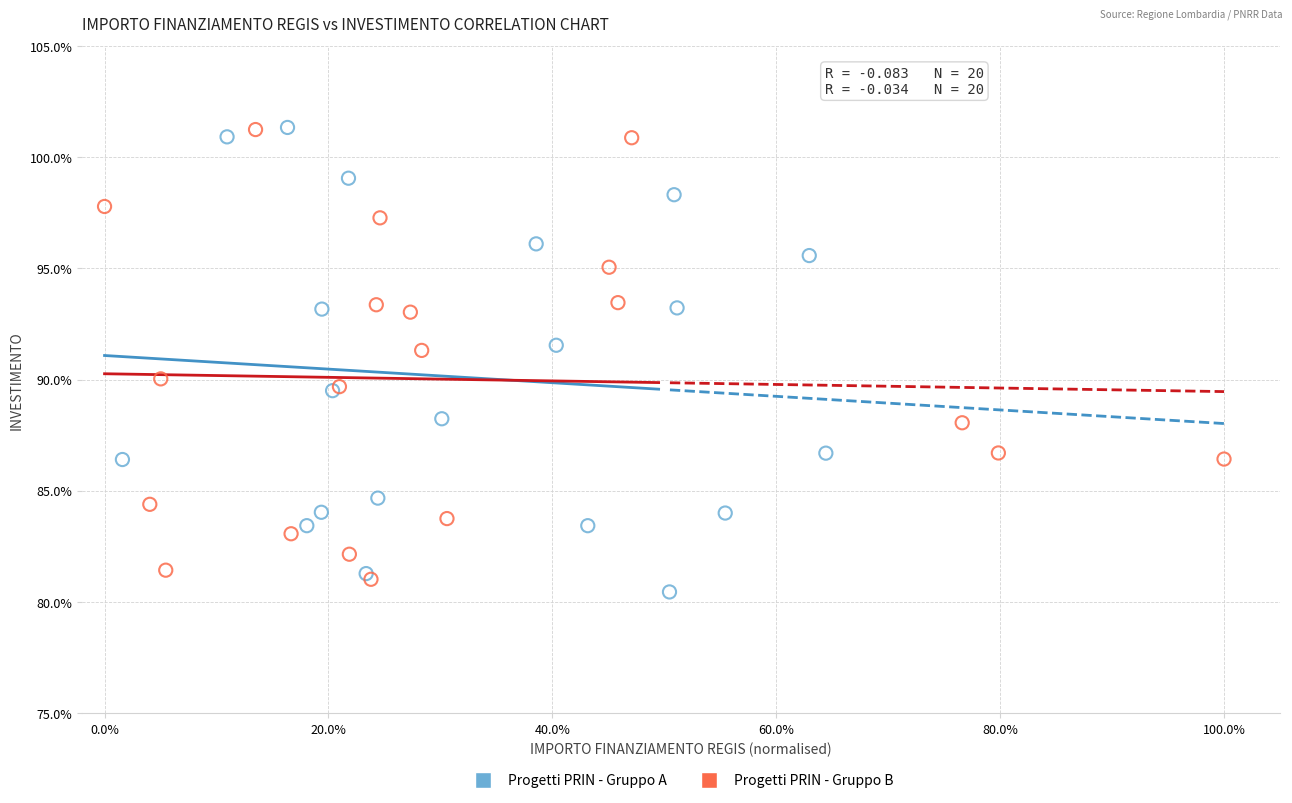

Which series contains the lowest Y value?

Progetti PRIN - Gruppo A